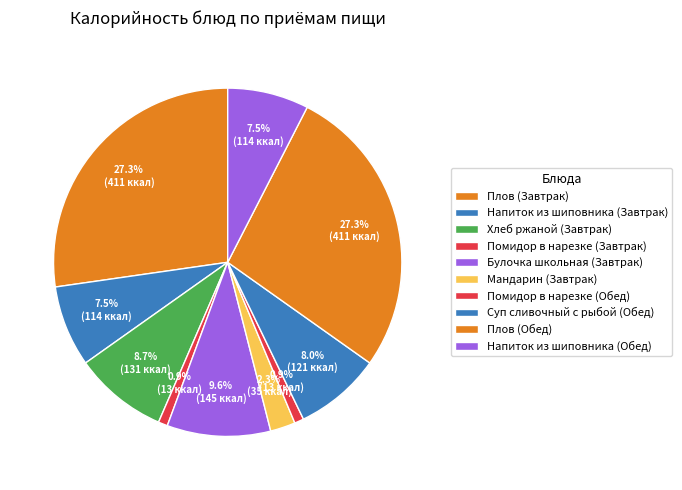

What percentage do Булочка школьная (Завтрак) and Суп сливочный с рыбой (Обед) together represent?

17.6%